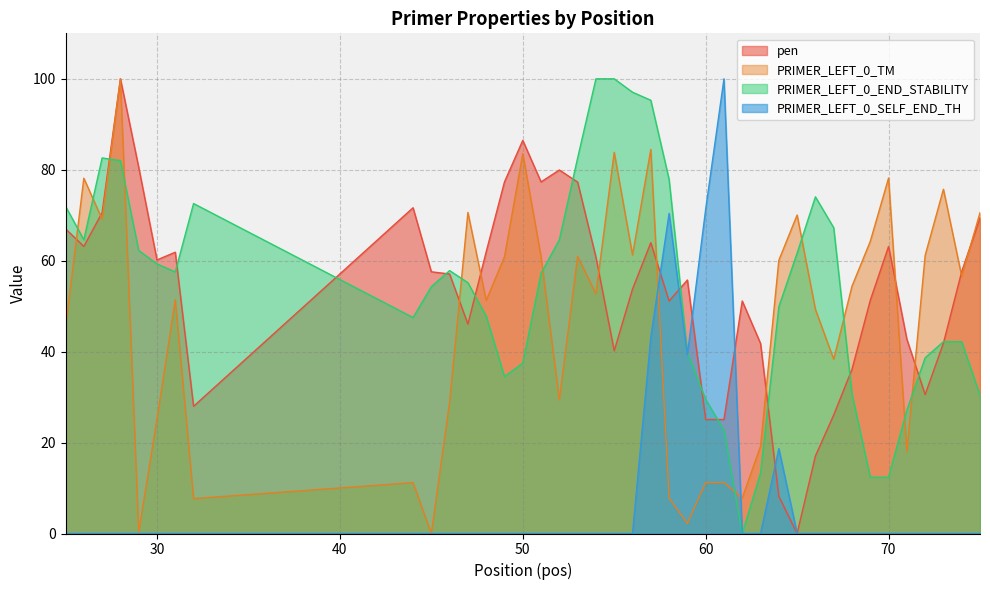

Between which two adjacent categories do PRIMER_LEFT_0_END_STABILITY and PRIMER_LEFT_0_SELF_END_TH first intersect?

59 and 60